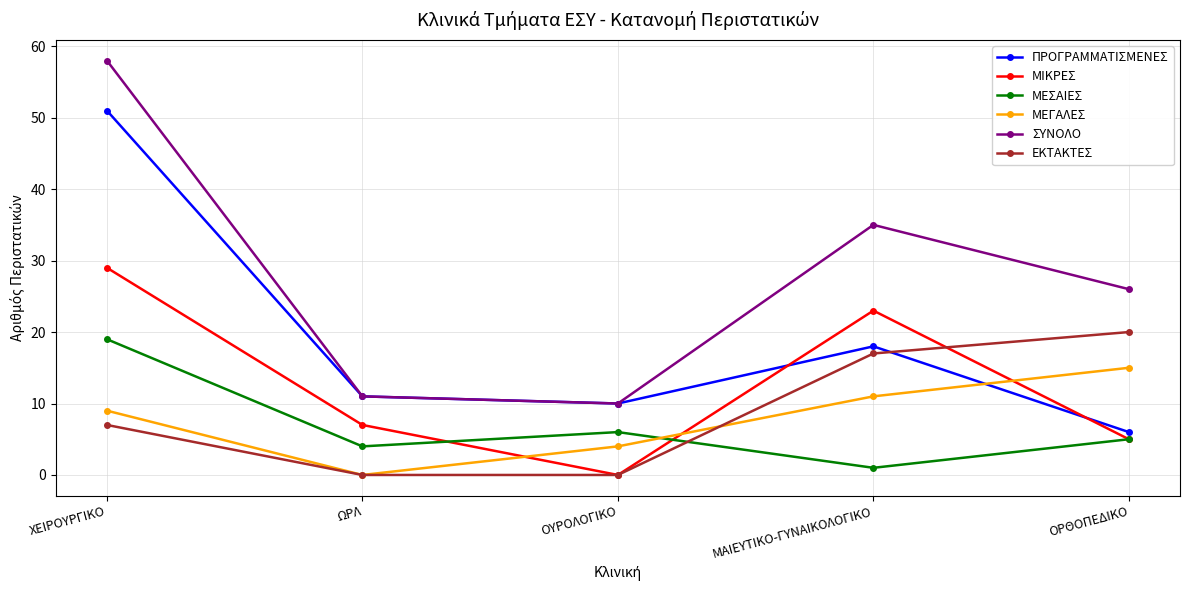

Which series has the largest range (max minus min)?

ΣΥΝΟΛΟ